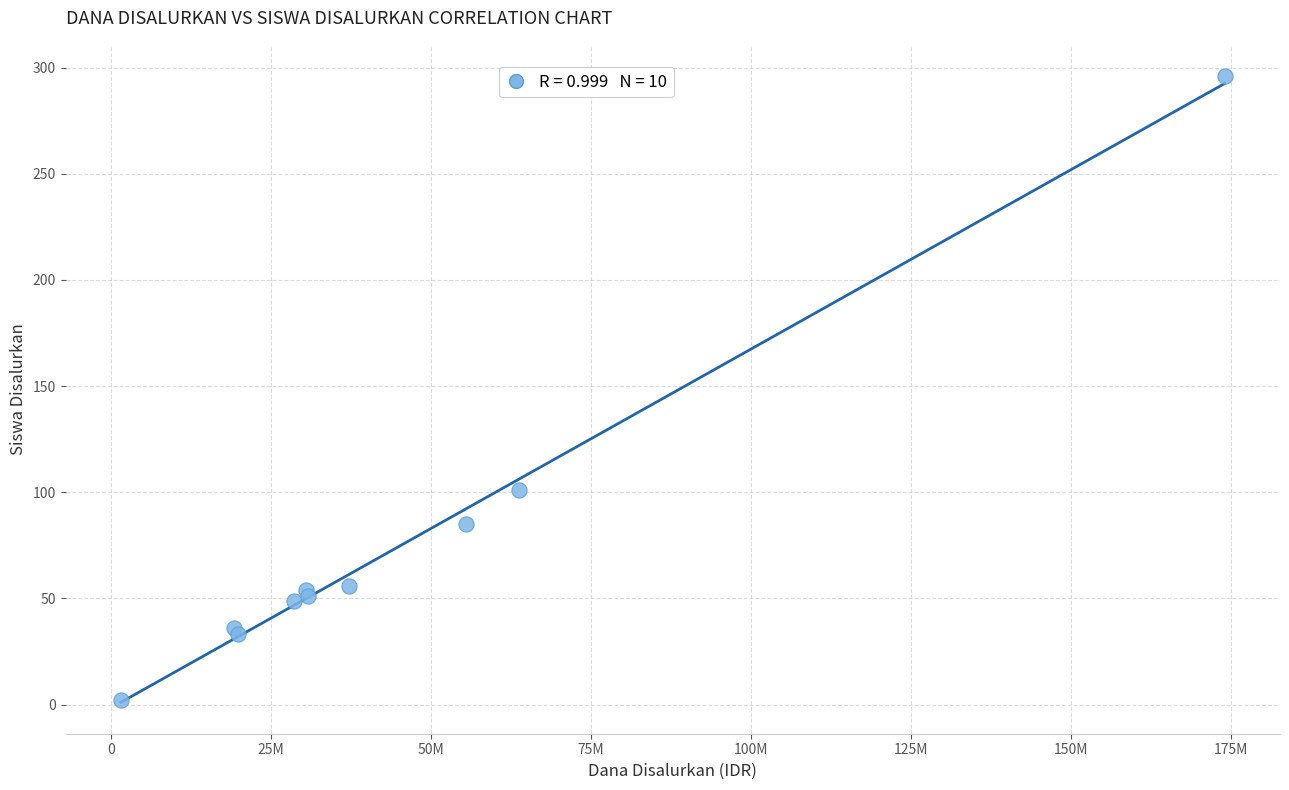

What Y value in the scatter plot is closest to 149?

101